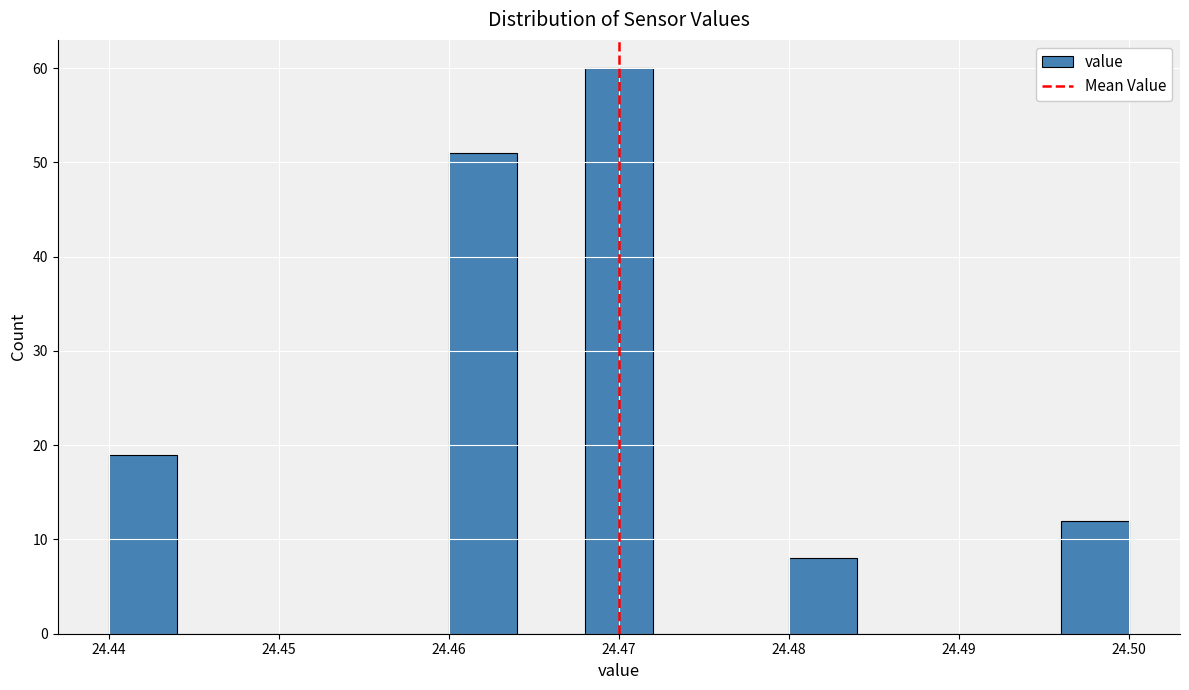

Reading left to right, list every bar in this chart as the range it spans on the x-axis followed by its height. The values are not printed on the chart, so give them approximately, as read against the axis.

24.440 to 24.444: 19
24.444 to 24.448: 0
24.448 to 24.452: 0
24.452 to 24.456: 0
24.456 to 24.460: 0
24.460 to 24.464: 51
24.464 to 24.468: 0
24.468 to 24.472: 60
24.472 to 24.476: 0
24.476 to 24.480: 0
24.480 to 24.484: 8
24.484 to 24.488: 0
24.488 to 24.492: 0
24.492 to 24.496: 0
24.496 to 24.500: 12